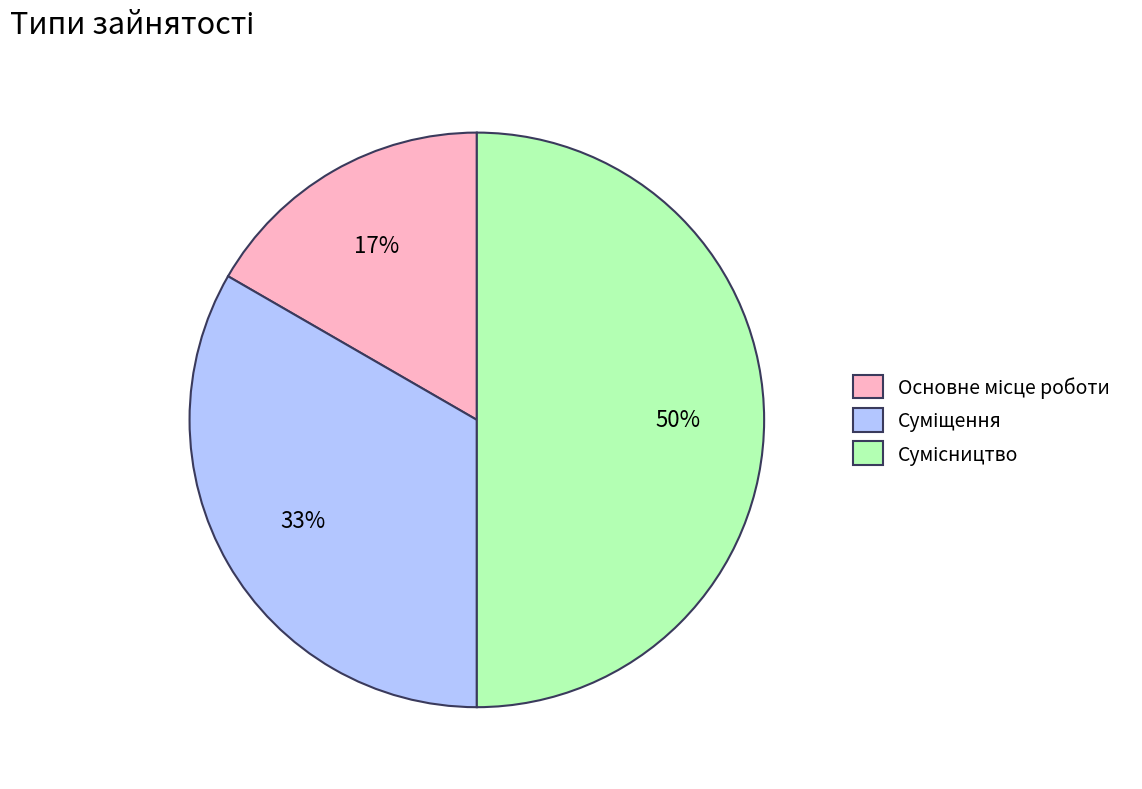

To the nearest percent, what is the difference between the largest and smallest slice percentages?

33%